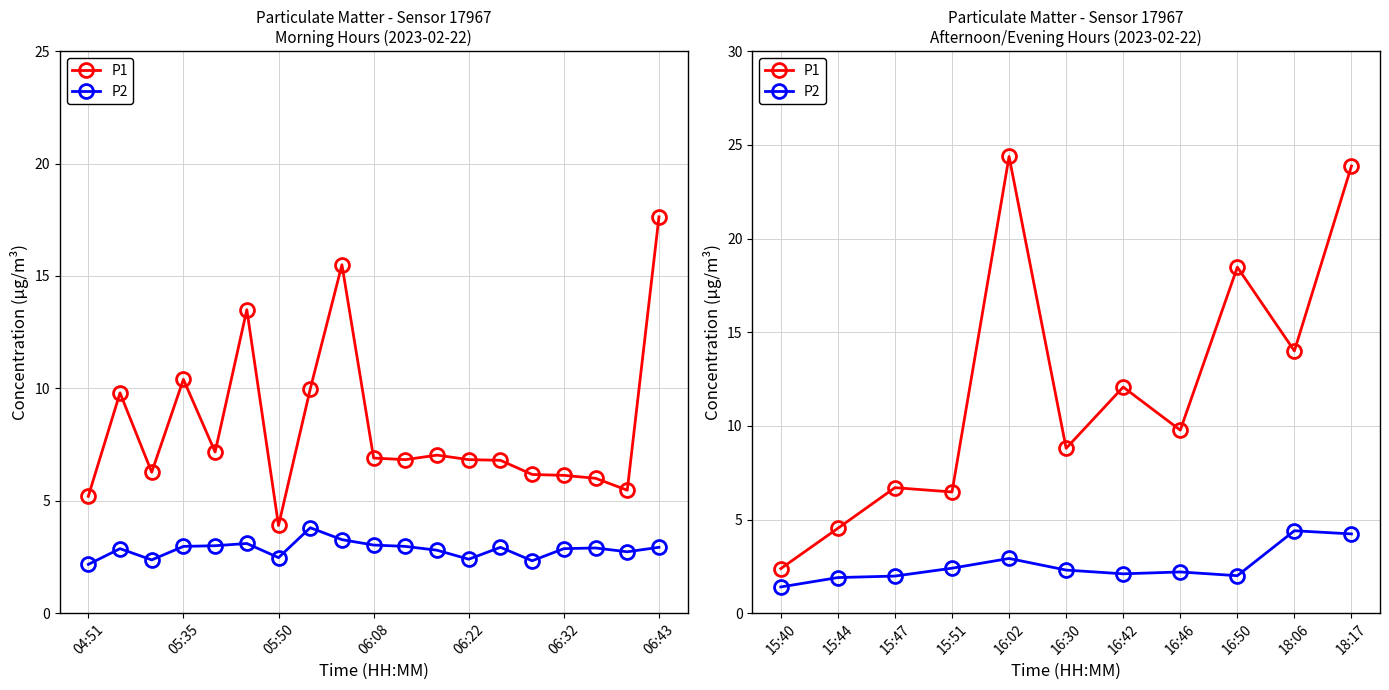

What is the lowest value of the P2 series?

1.4